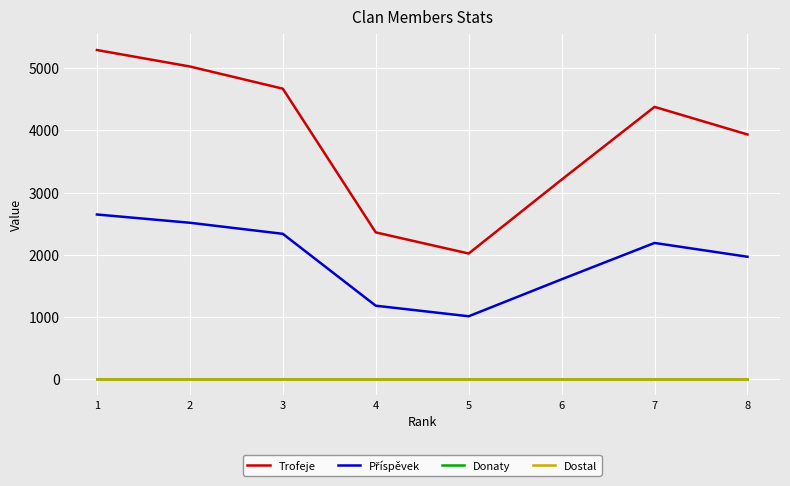

Which category has the highest value in the Dostal series?

1